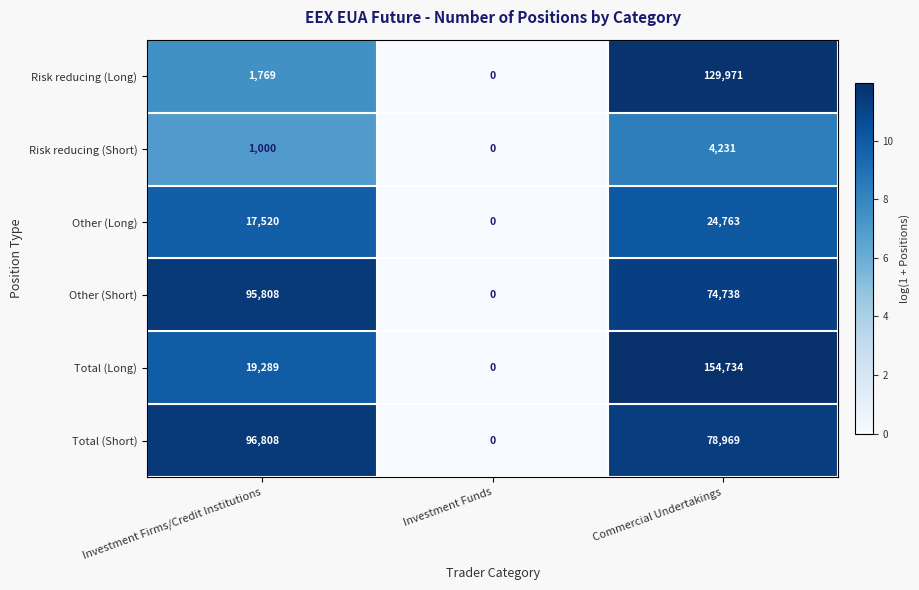

True or false: Other (Long) has a value of 33223 at Commercial Undertakings.

False